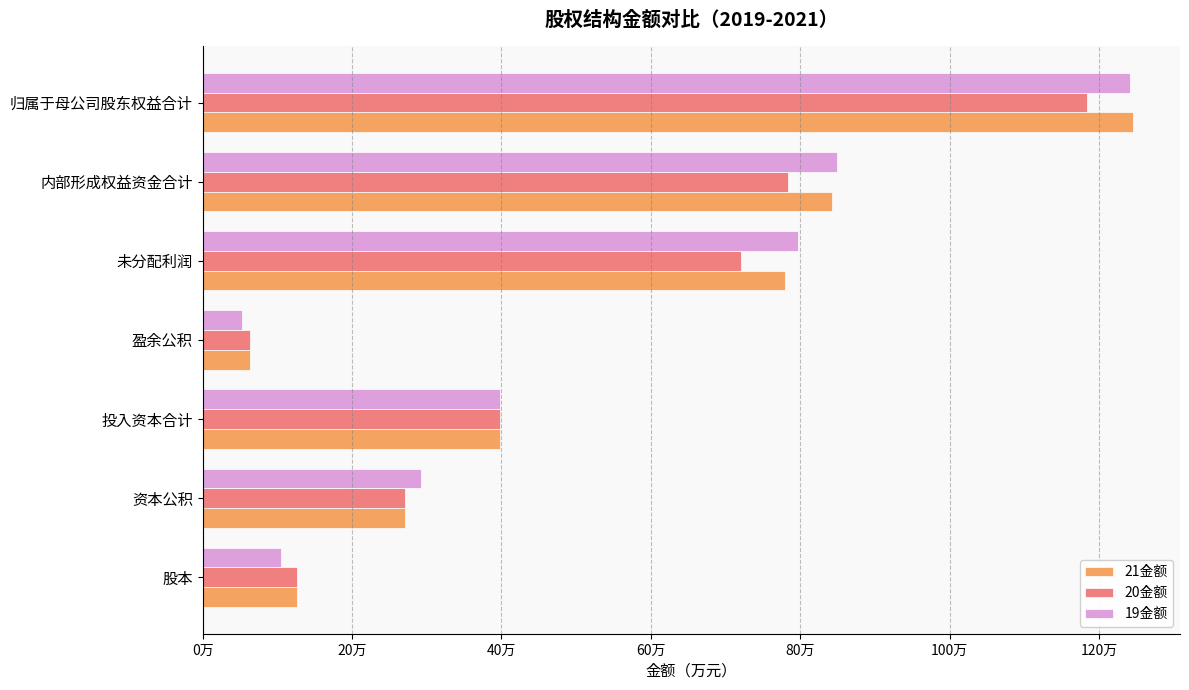

Rank the categories by 19金额 value from lowest to highest.

盈余公积, 股本, 资本公积, 投入资本合计, 未分配利润, 内部形成权益资金合计, 归属于母公司股东权益合计